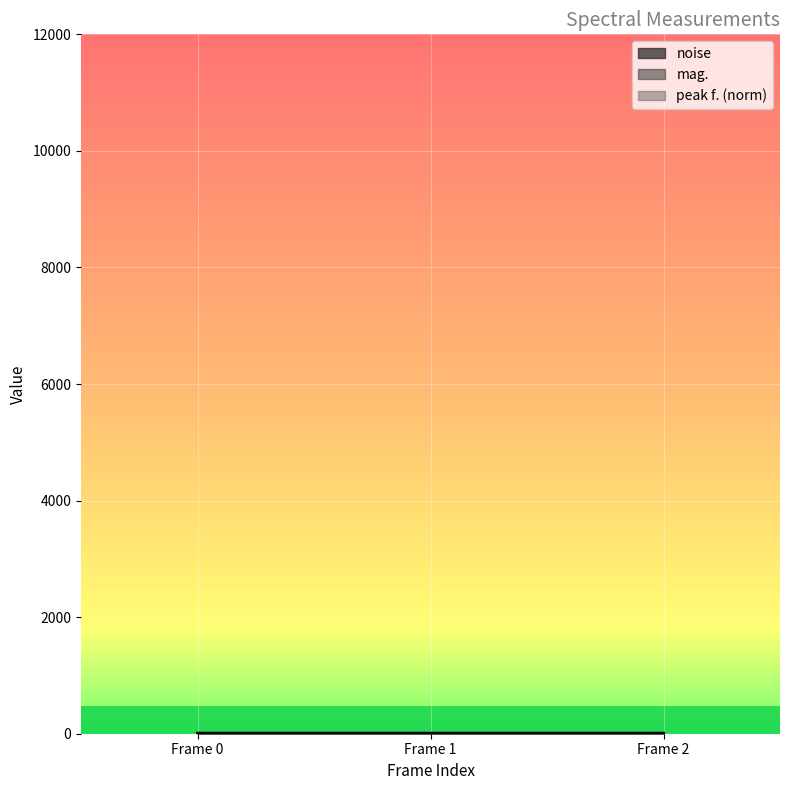

Reading left to right, list all the values displayed in this chart.

noise: 2.7	3.1	3.4
peak f.: 10.3	10.2	10.3
mag.: 2.7	3.4	3.5